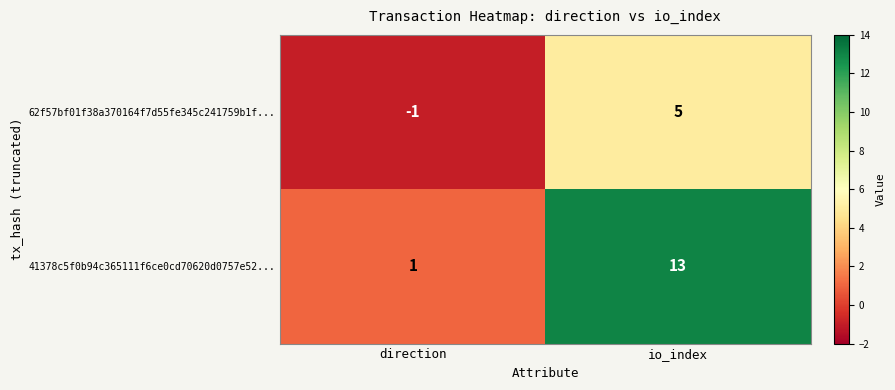

At which category is the sum across all series the highest?

io_index